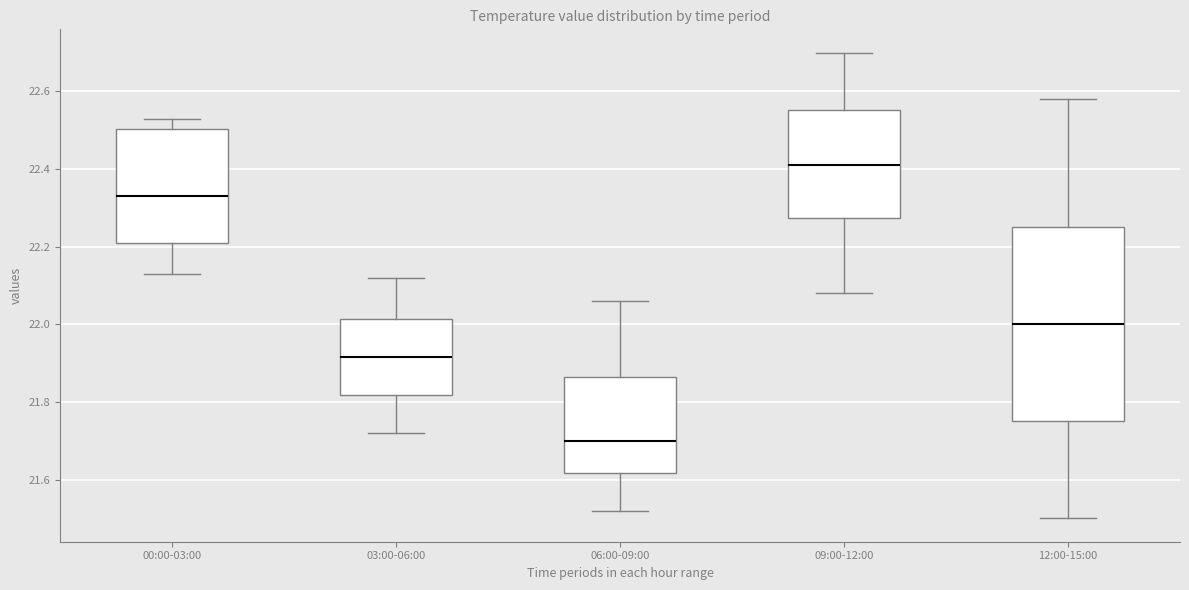

Reading left to right, transcribe this box plot: for each box, give where its median line is, the range the box spans, and where its two whiskers end, as read against the y-axis. The values are not printed on the chart, so give them approximately, as read against the axis.

00:00-03:00: median 22.34, box 22.22 to 22.50, whiskers 22.14 to 22.54
03:00-06:00: median 21.92, box 21.82 to 22.02, whiskers 21.72 to 22.12
06:00-09:00: median 21.70, box 21.62 to 21.86, whiskers 21.52 to 22.06
09:00-12:00: median 22.42, box 22.28 to 22.56, whiskers 22.08 to 22.70
12:00-15:00: median 22.00, box 21.76 to 22.26, whiskers 21.50 to 22.58